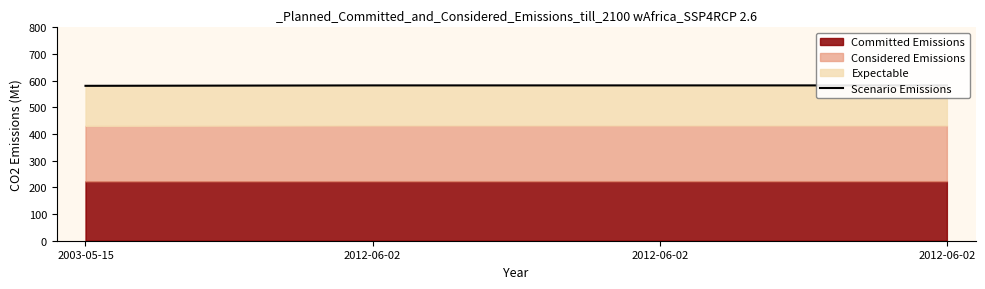

What is the ratio of the value at 2012-06-02 to the value at 2012-06-02?

1.0